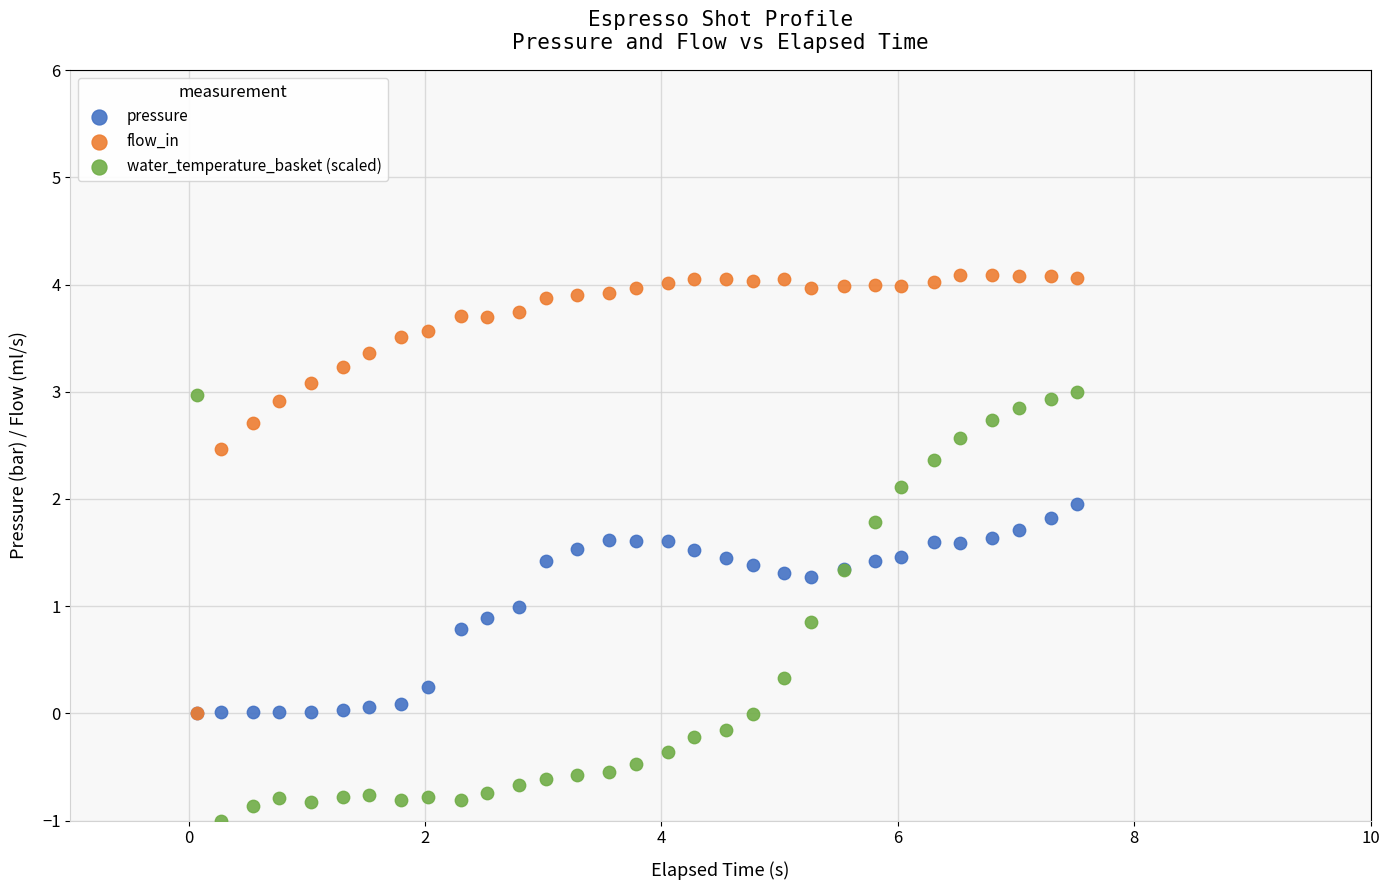

Which series has the largest Y range (max minus min)?

flow_in